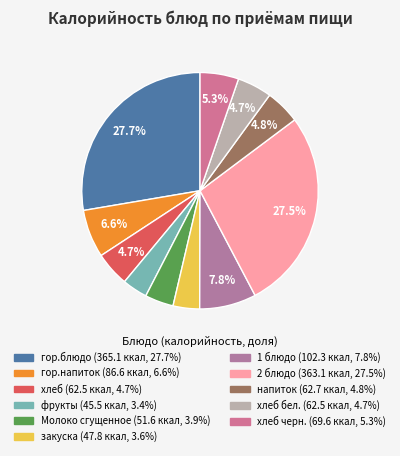

Which slice is the largest?

гор.блюдо